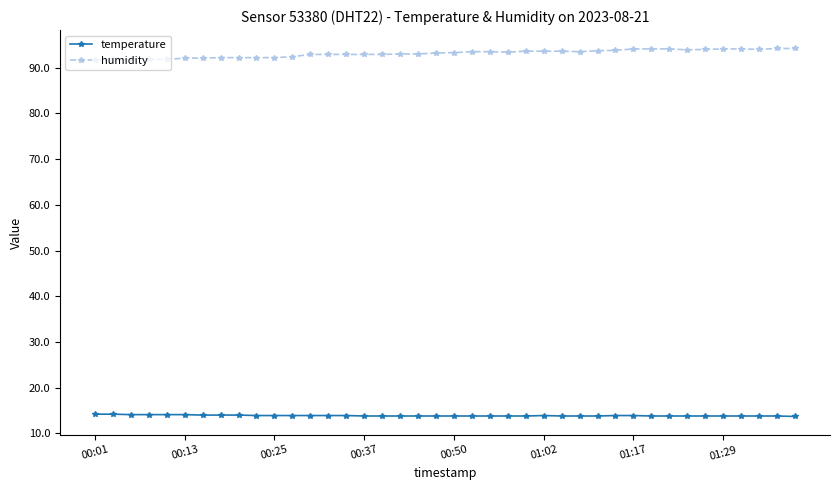

True or false: temperature and humidity cross at least once.

False